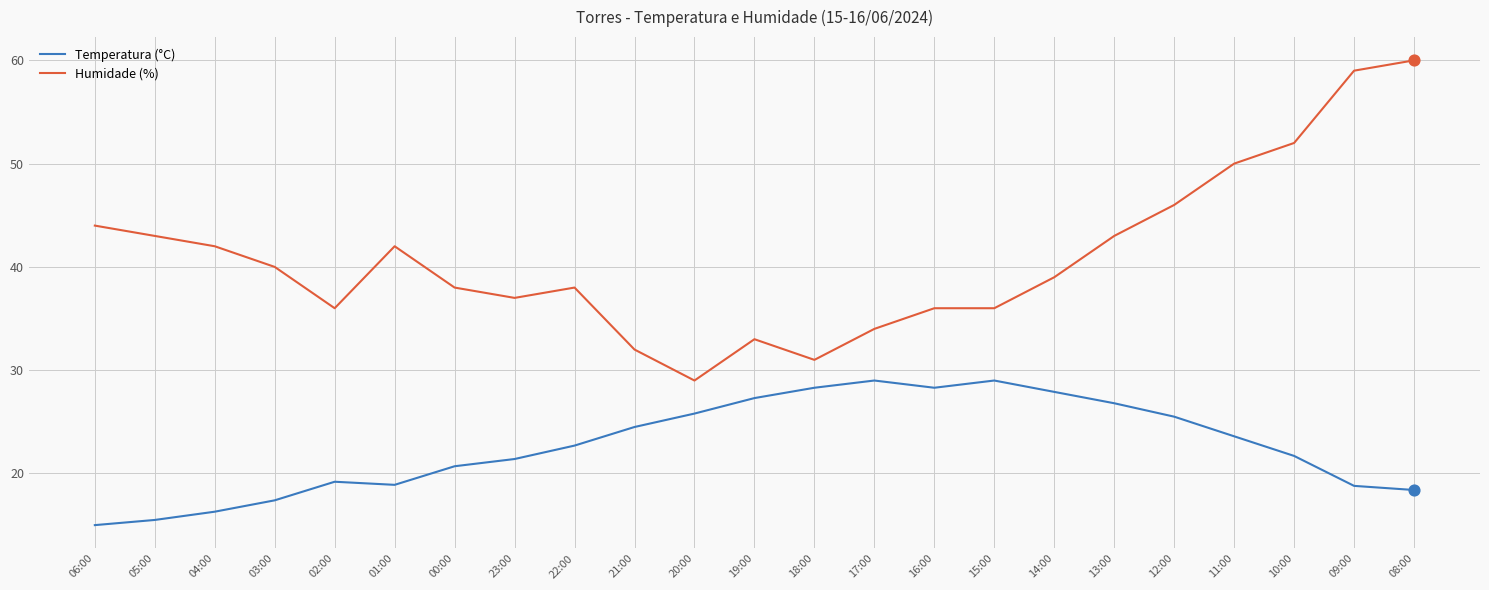

Is the value of Temperatura (°C) at 18:00 greater than the value of Humidade (%) at 20:00?

No